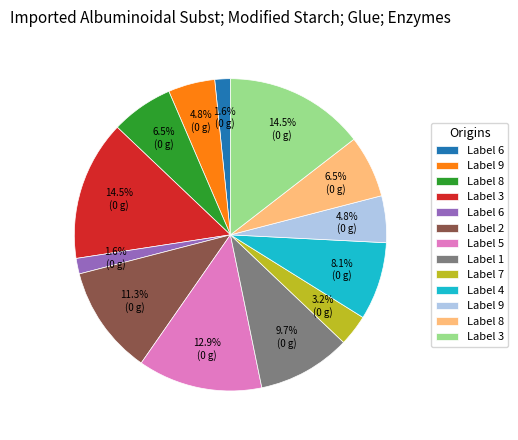

Is there any slice that represents more than half of the pie?

No